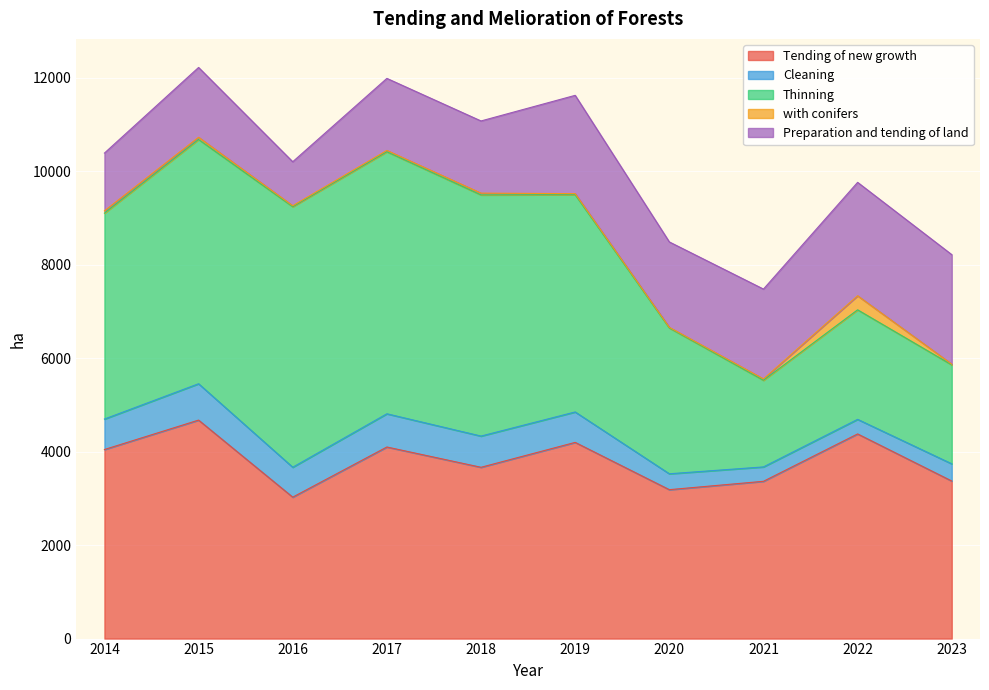

Is it true that Cleaning equals 324 at 2016?

False